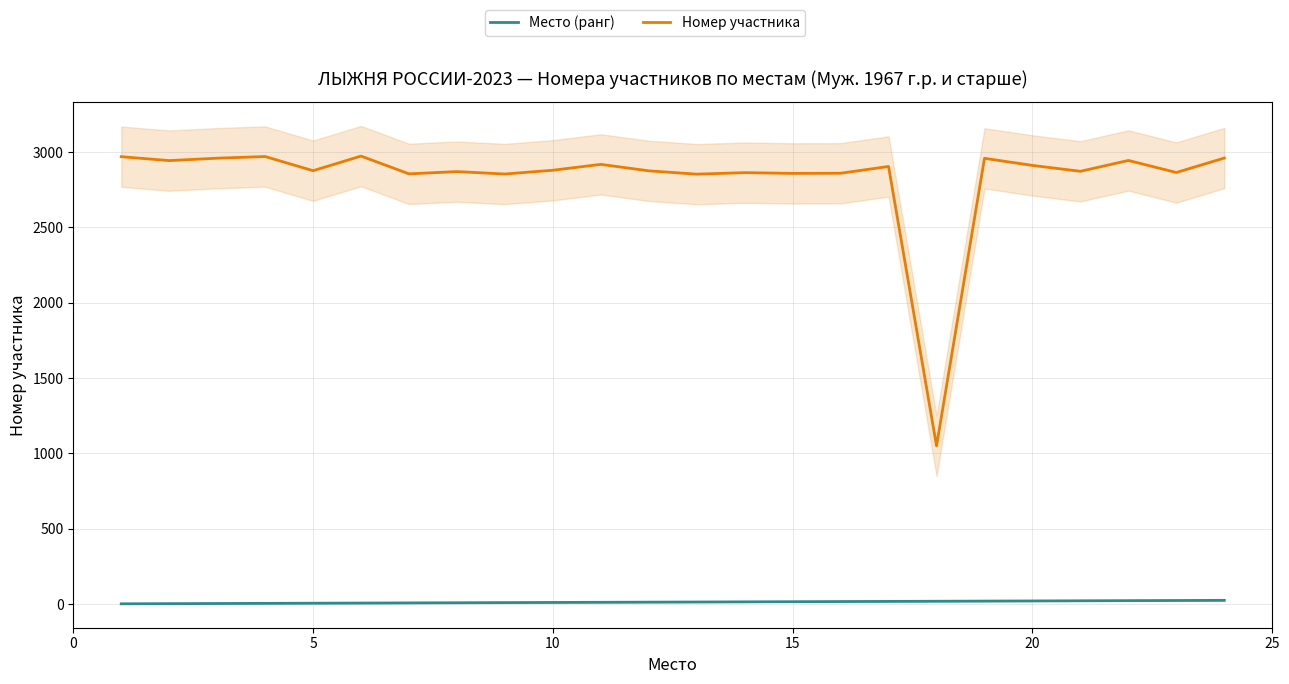

True or false: Место (ранг) and Номер участника cross at least once.

False